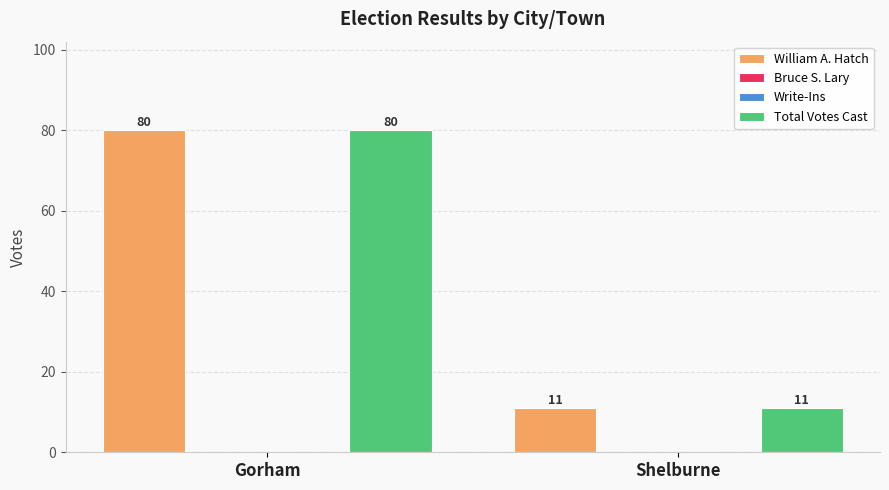

At which label does Write-Ins reach its peak?

Gorham